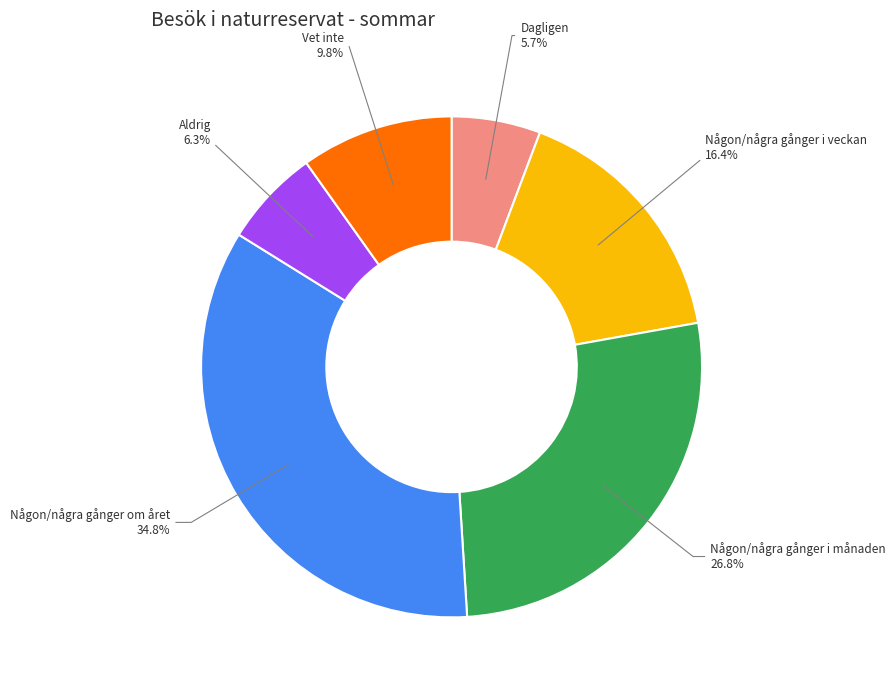

Is there a majority slice in this chart?

No